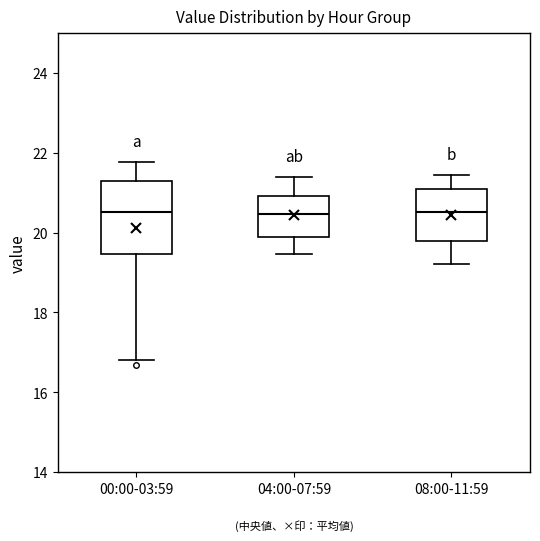

Which box is the tallest, from its lower edge to its upper edge?

00:00-03:59